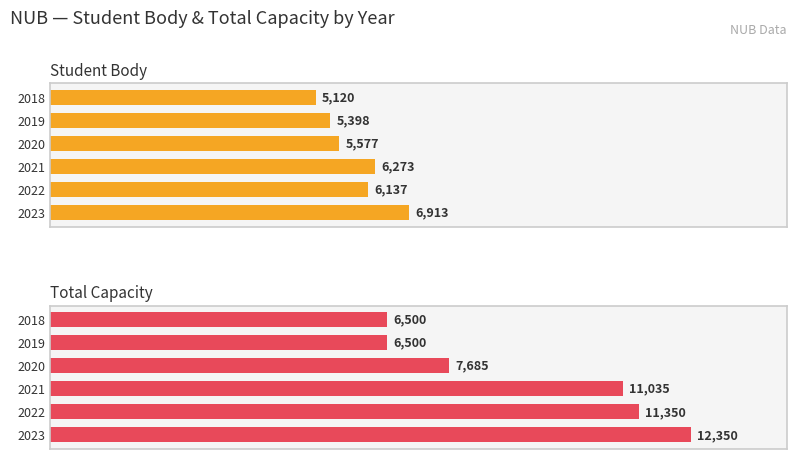

Rank the series at 2022 from lowest to highest value.

Student Body, Total Capacity